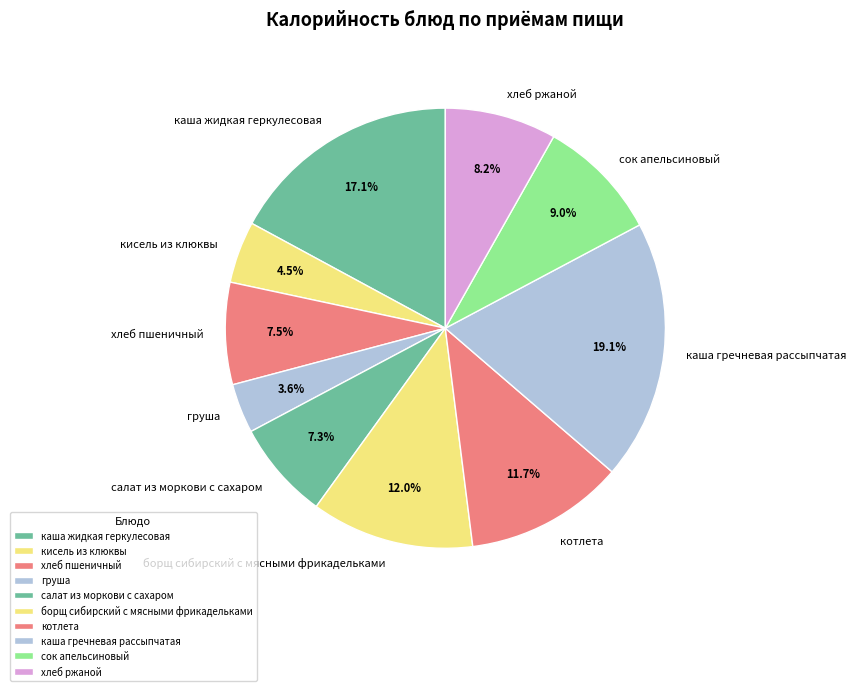

What is the ratio of the value at груша to the value at хлеб ржаной?

0.4